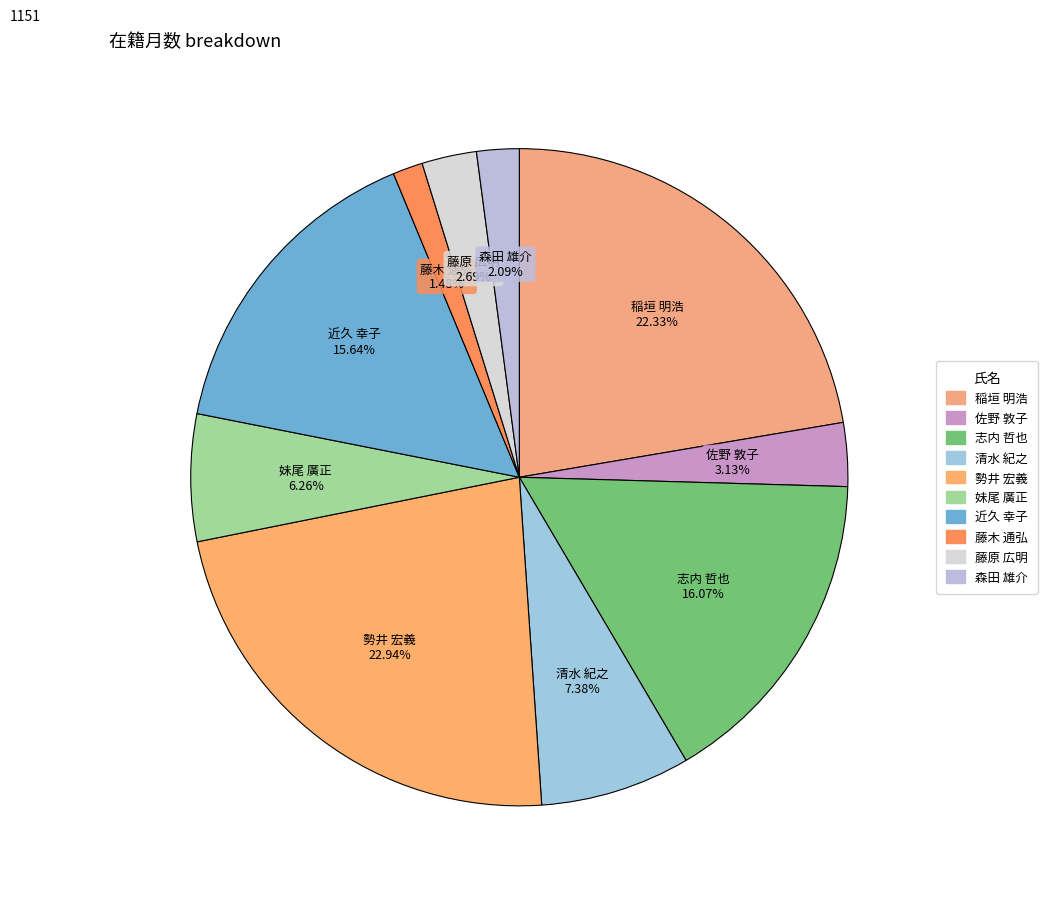

Which slice is the largest?

勢井 宏義